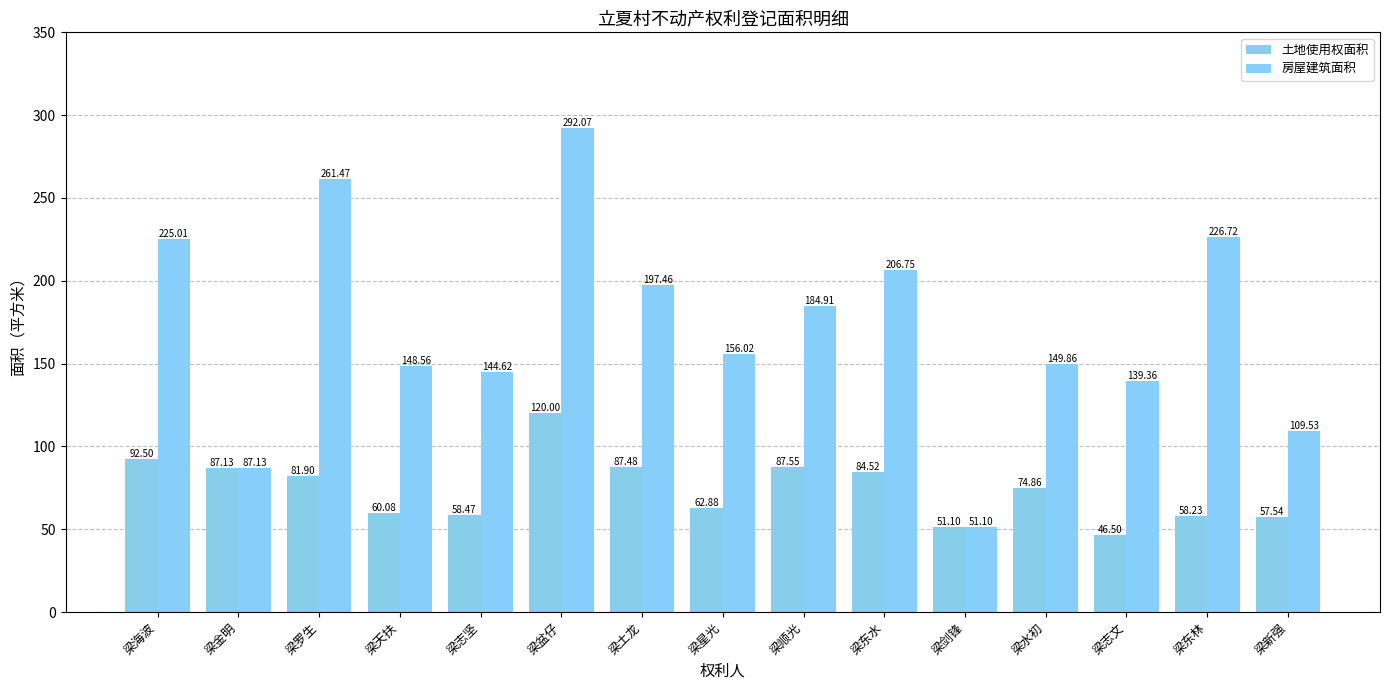

What are all the series names shown in the legend?

土地使用权面积, 房屋建筑面积